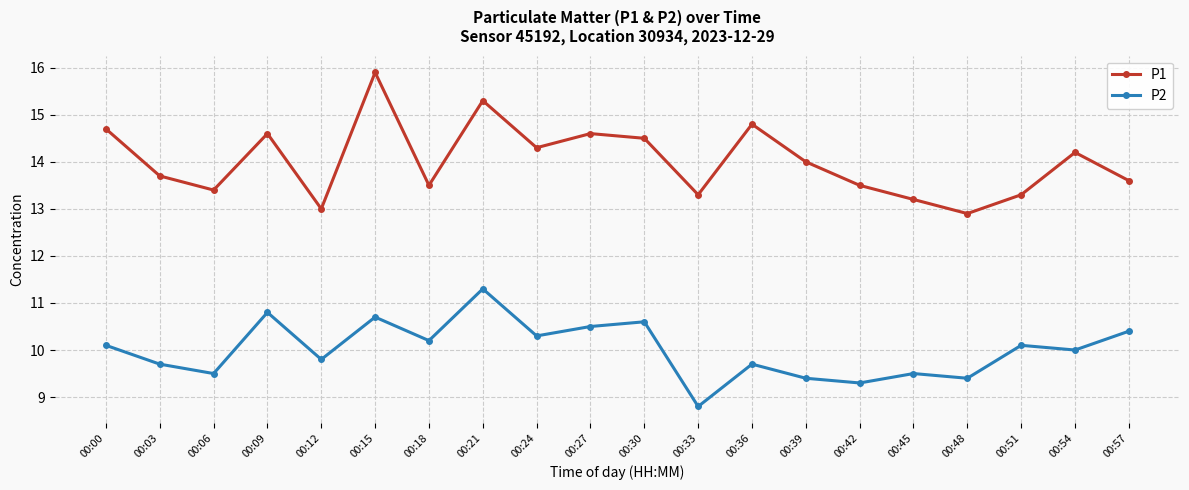

What is the difference between the P1 values at 00:09 and 00:00?

0.1